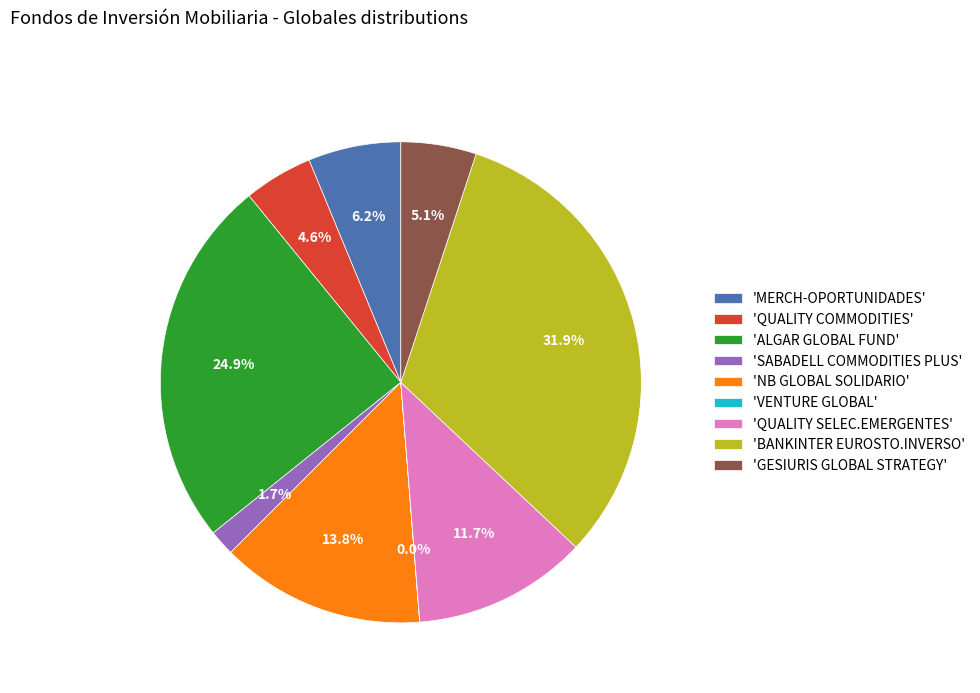

What is the largest slice in the pie chart?

'BANKINTER EUROSTO.INVERSO'